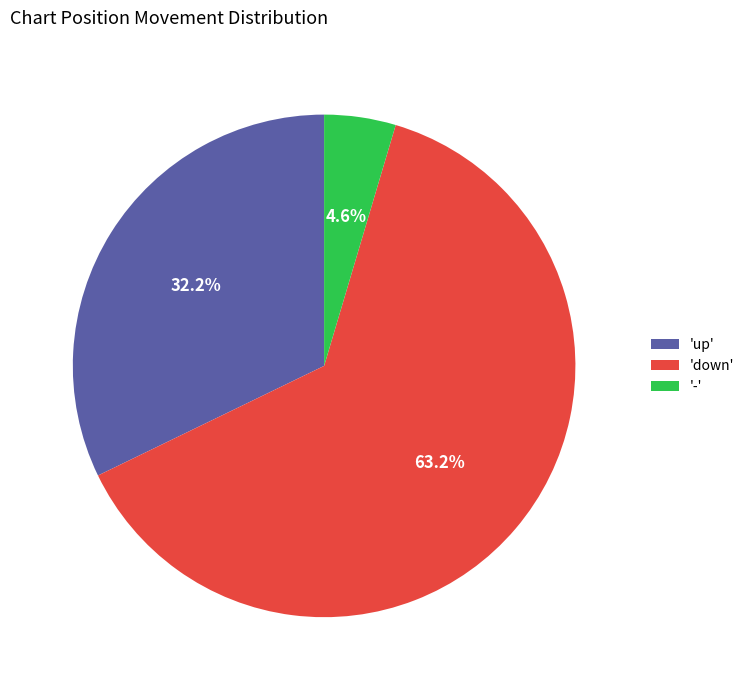

What is the largest slice in the pie chart?

'down'